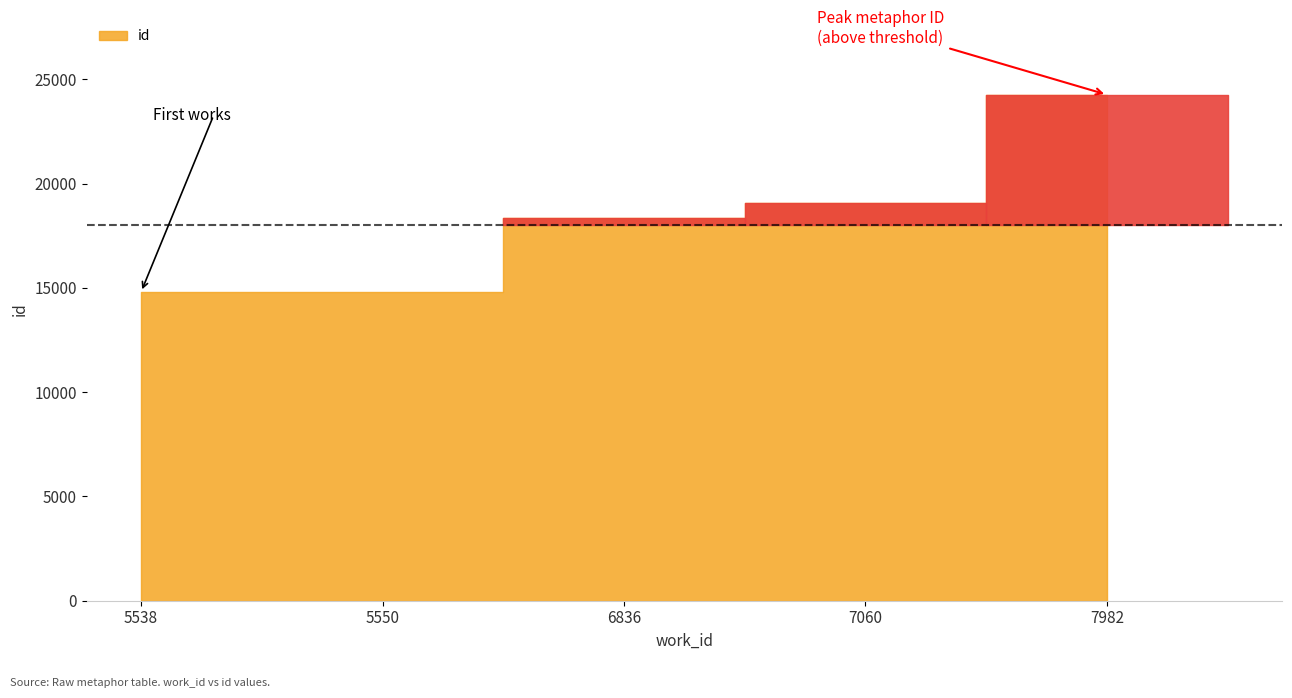

Is it true that the value at 5538 is 14810?

True